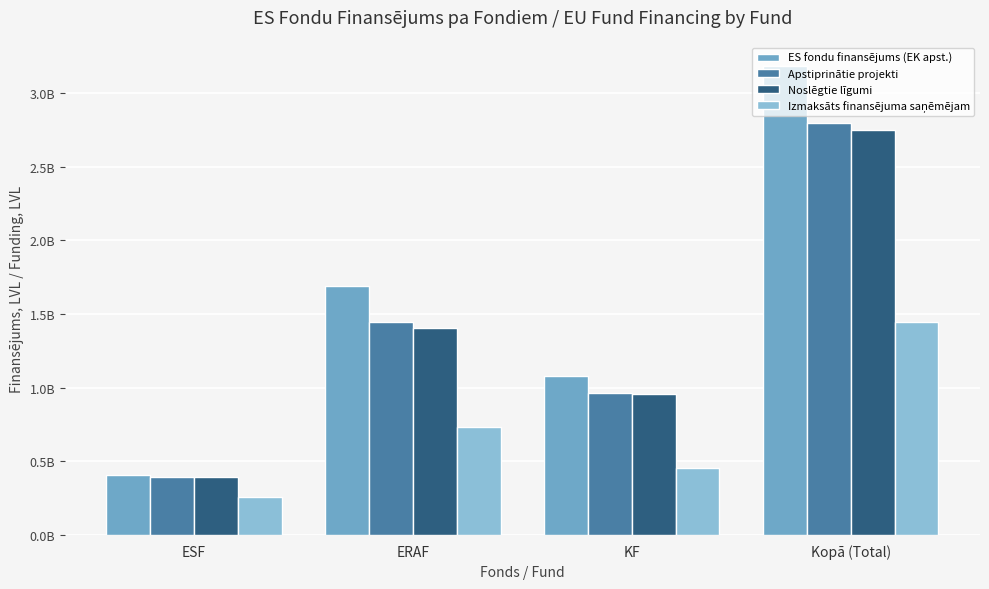

Reading right to left, transcribe all the data shown in this chart.

ES fondu finansējums (EK apst.): 3184016716.4	1082161120.5	1692047973.7	409807622.2
Apstiprinātie projekti: 2799708662.0	961588809.8	1445985574.1	392134278.1
Noslēgtie līgumi: 2751451063.8	953993845.1	1406307444.7	391149774.0
Izmaksāts finansējuma saņēmējam: 1448036475.4	456509070.7	734462803.5	257064601.1